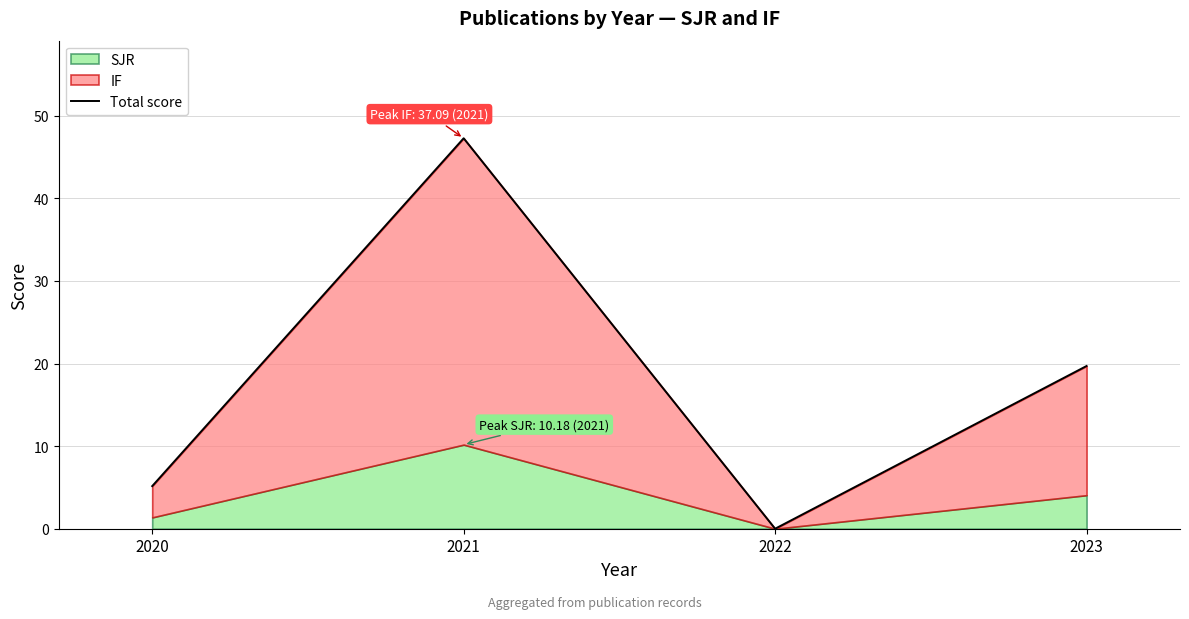

List the labels in order of value, smallest first.

2022, 2020, 2023, 2021